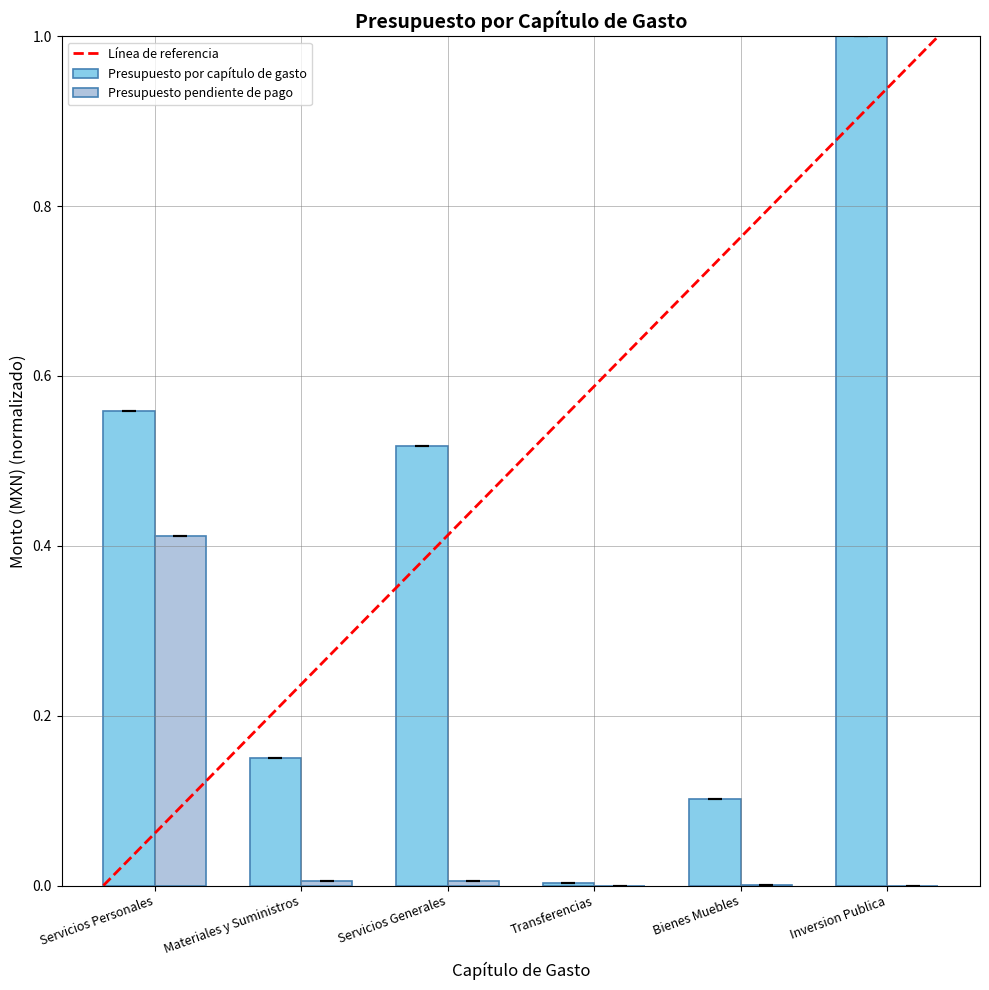

The Presupuesto por capítulo de gasto series shows 0.9 at Servicios Personales. True or false?

False